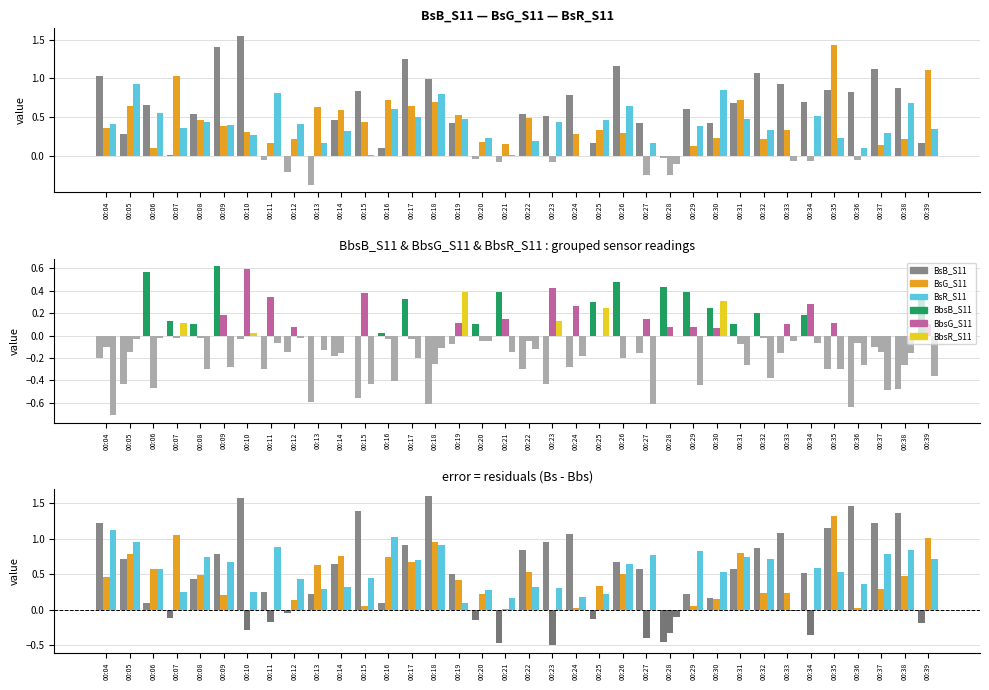

At which category does the chart reach its peak across all series?

00:10